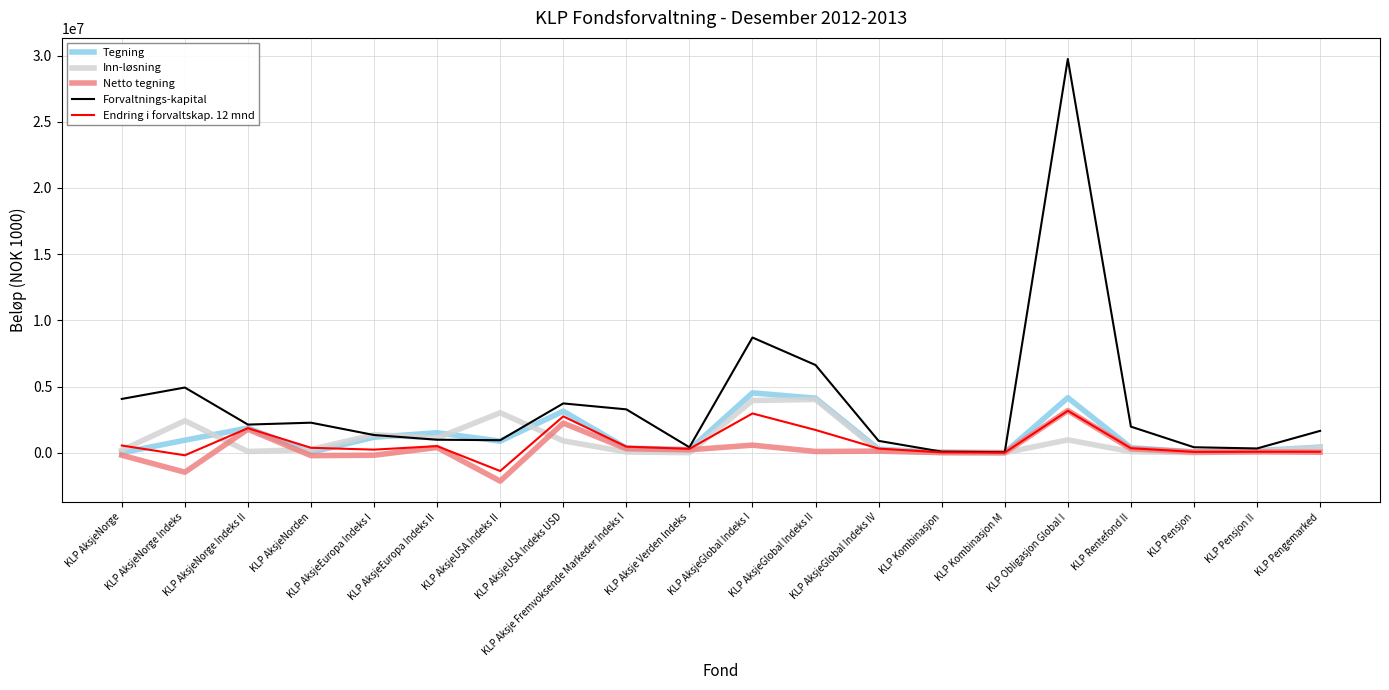

What is the maximum value shown in the chart?

29744195